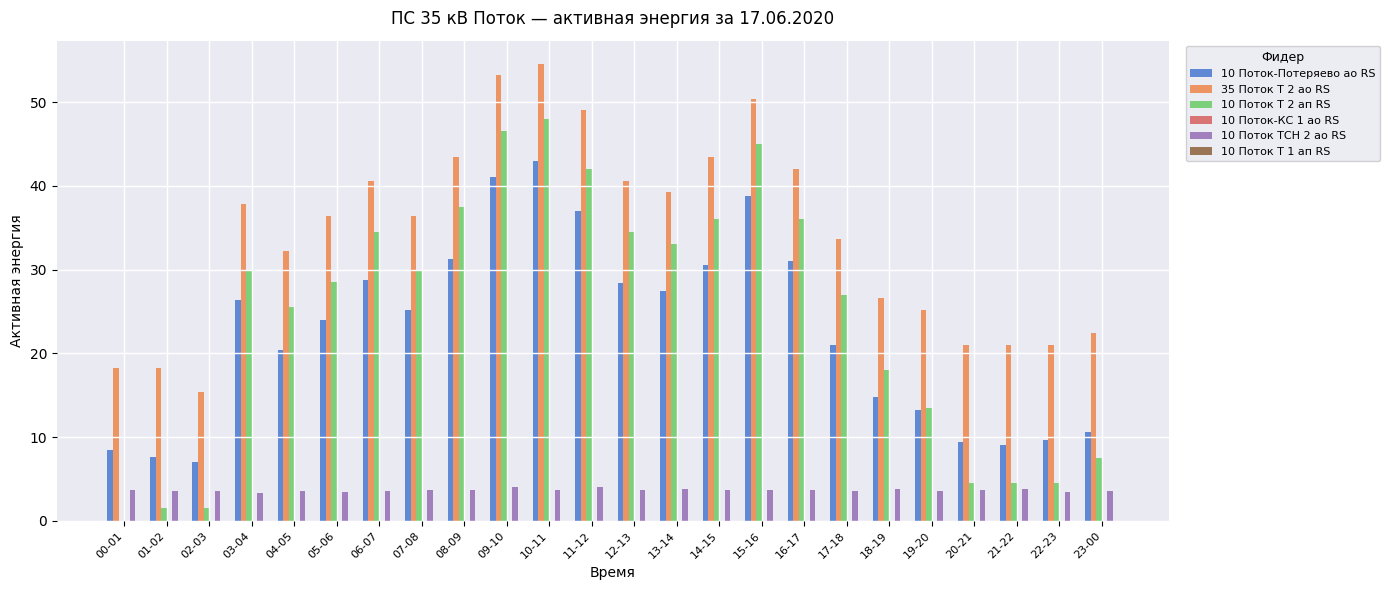

True or false: 35 Поток Т 2 ао RS has a value of 43.4 at 08-09.

True